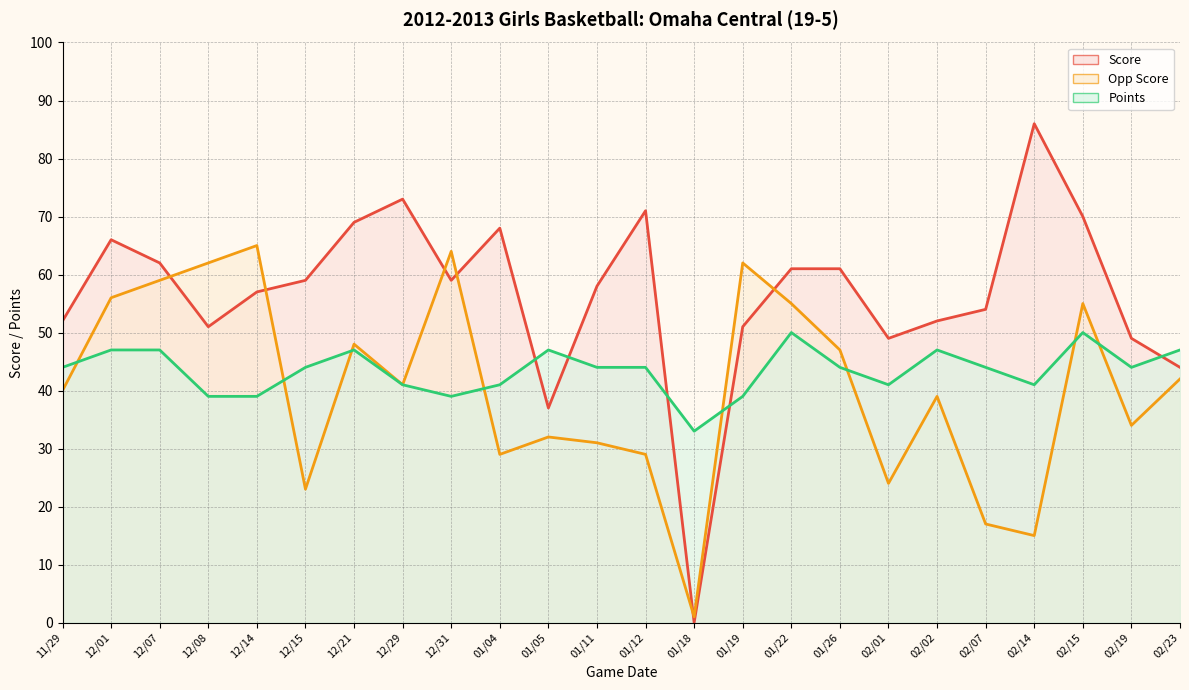

What position from the right is 02/01?

7